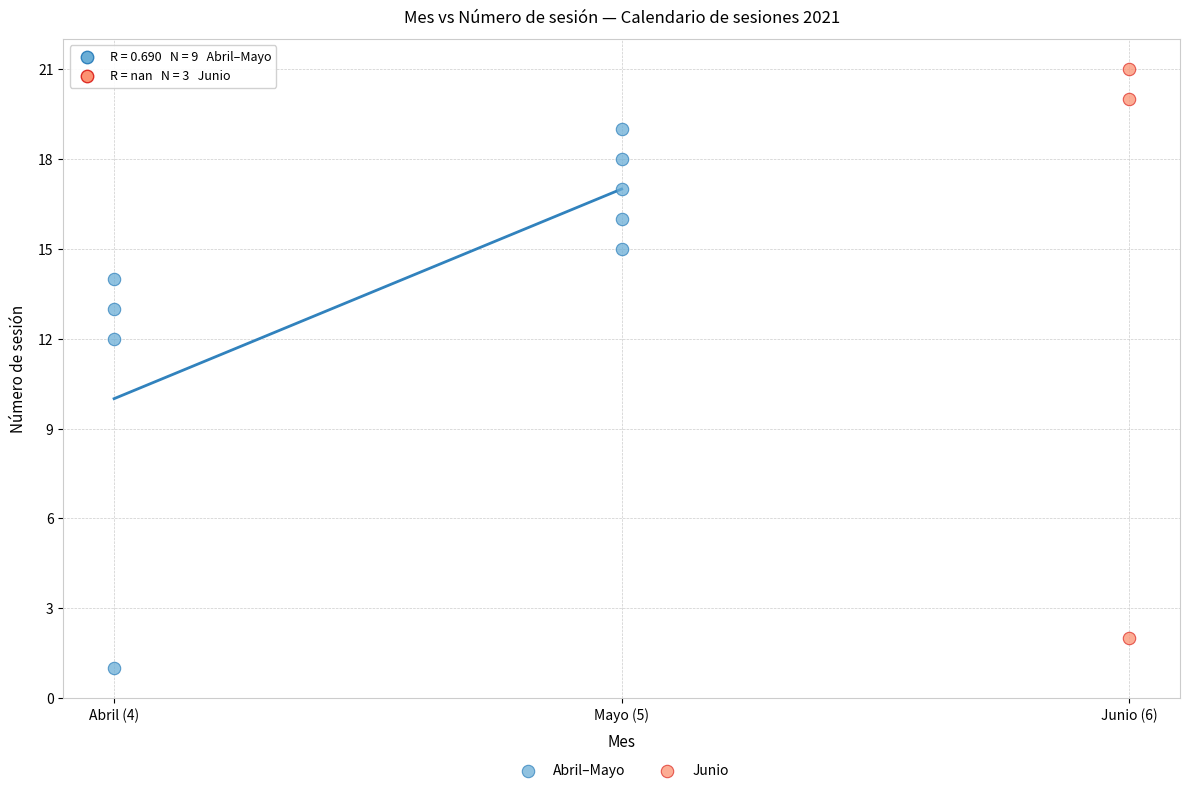

Which series contains the lowest Y value?

Abril–Mayo